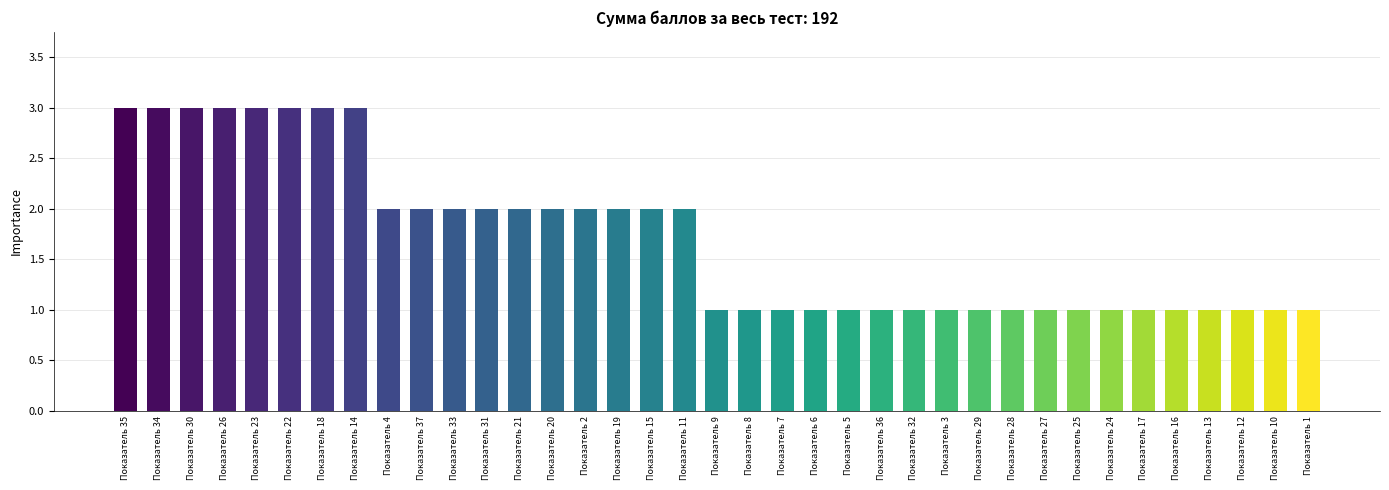

What is the minimum value shown in the chart?

1